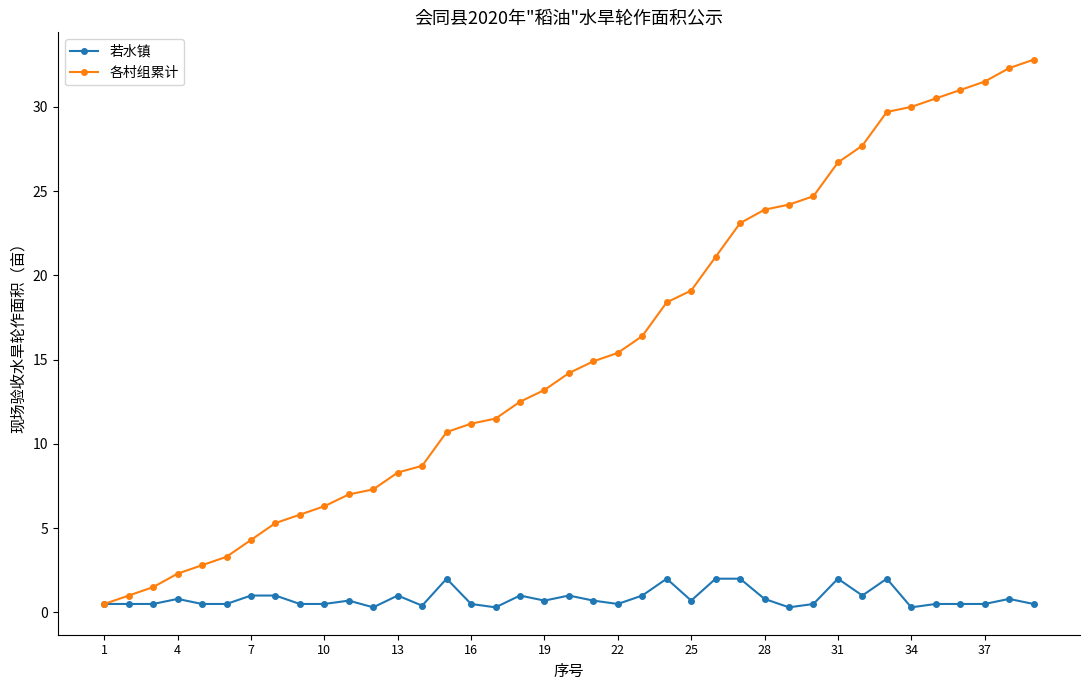

Which series has the largest total across all categories?

各村组累计